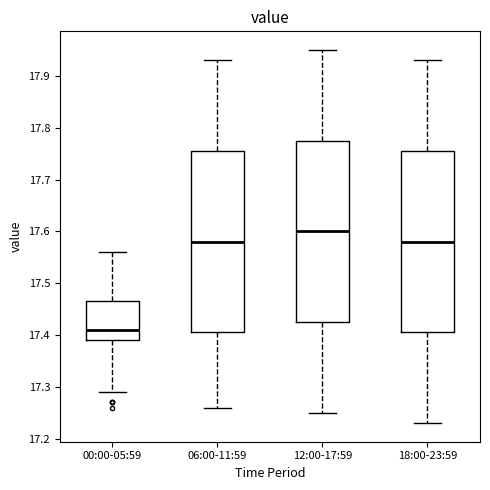

Which box's median line is the lowest?

00:00-05:59